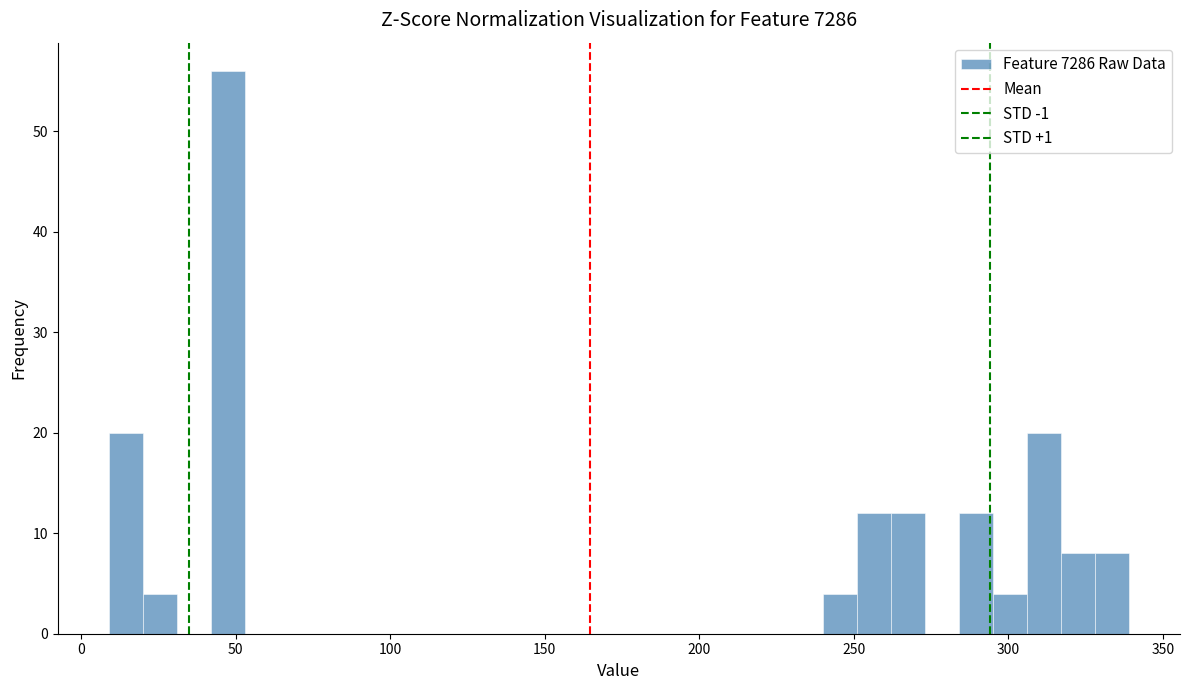

Read against the x-axis, roughly where is the centre of the tallest bar?

50